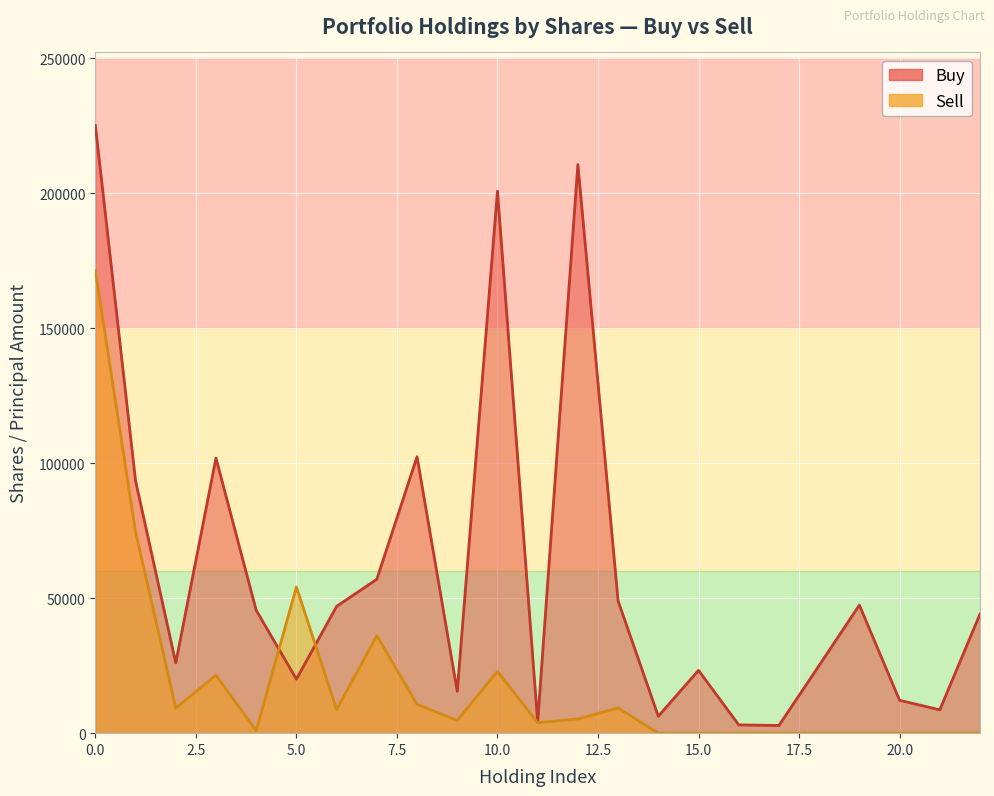

What is the smallest value displayed?

2855